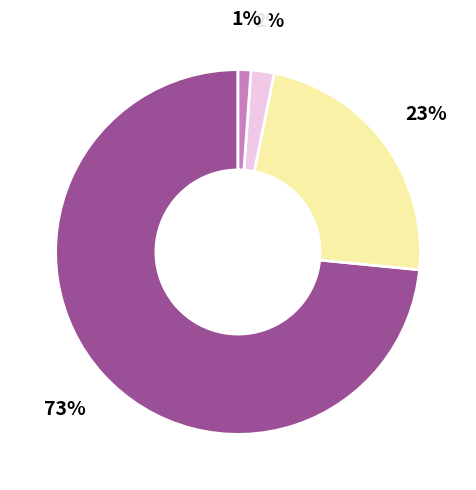

Does any single category account for the majority?

Yes